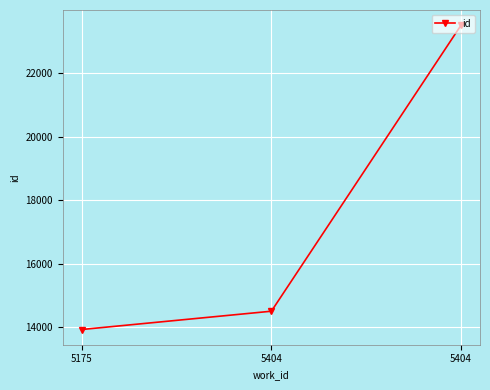

How many data points does each series have?

3